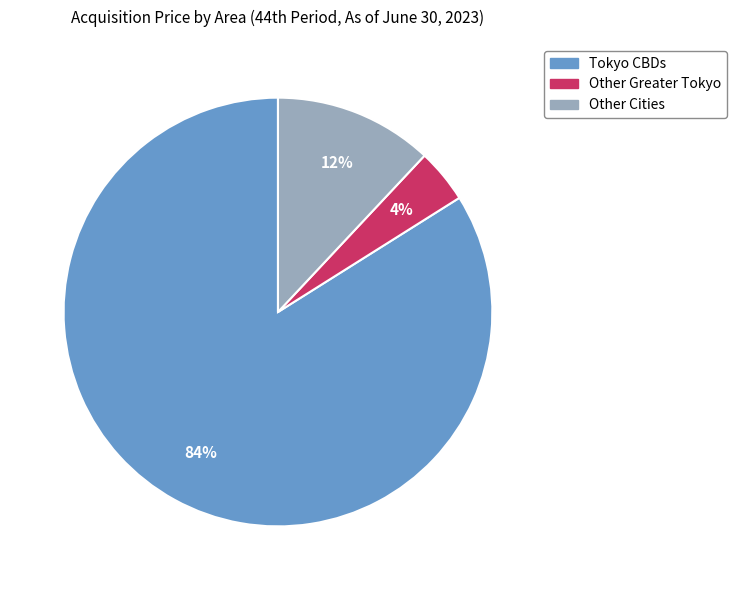

Is it true that Other Cities is 21% of the pie?

False